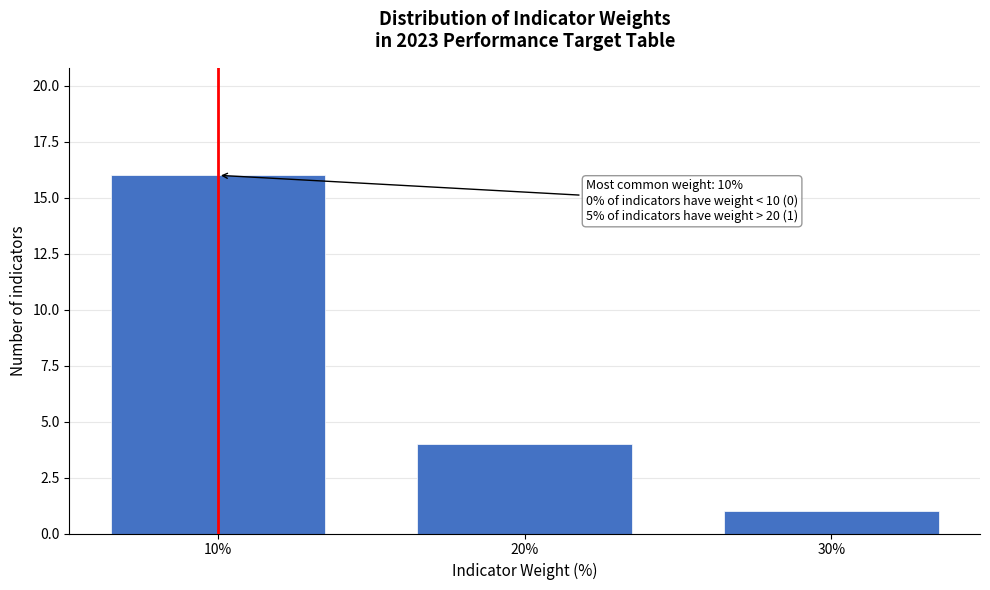

Reading left to right, list all the values displayed in this chart.

16	4	1